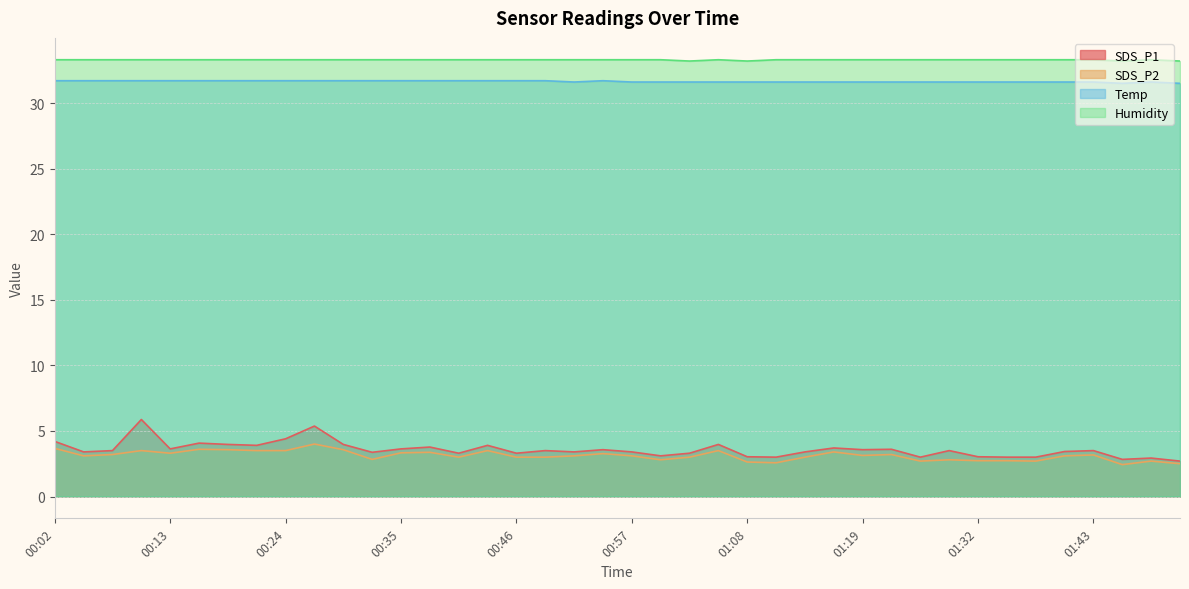

The value of SDS_P1 at 01:32 is 3.0. True or false?

True